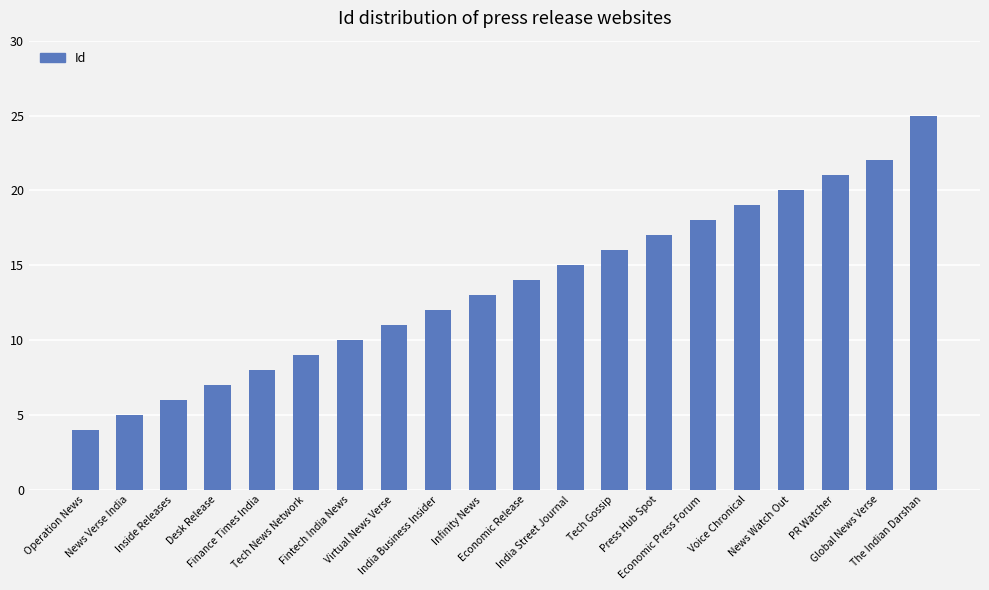

The value at Voice Chronical is 19. True or false?

True